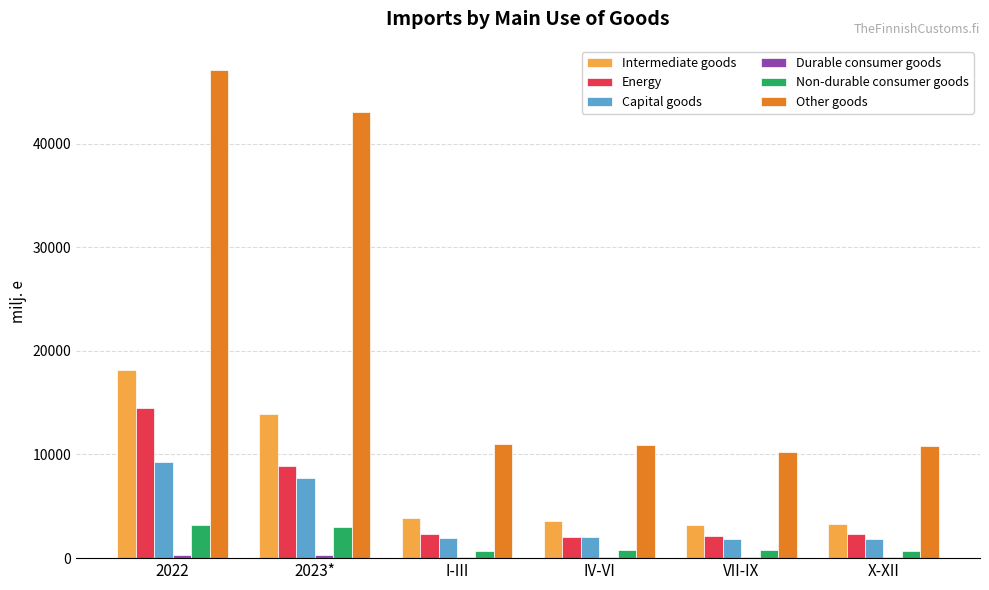

At which category is the sum across all series the highest?

2022